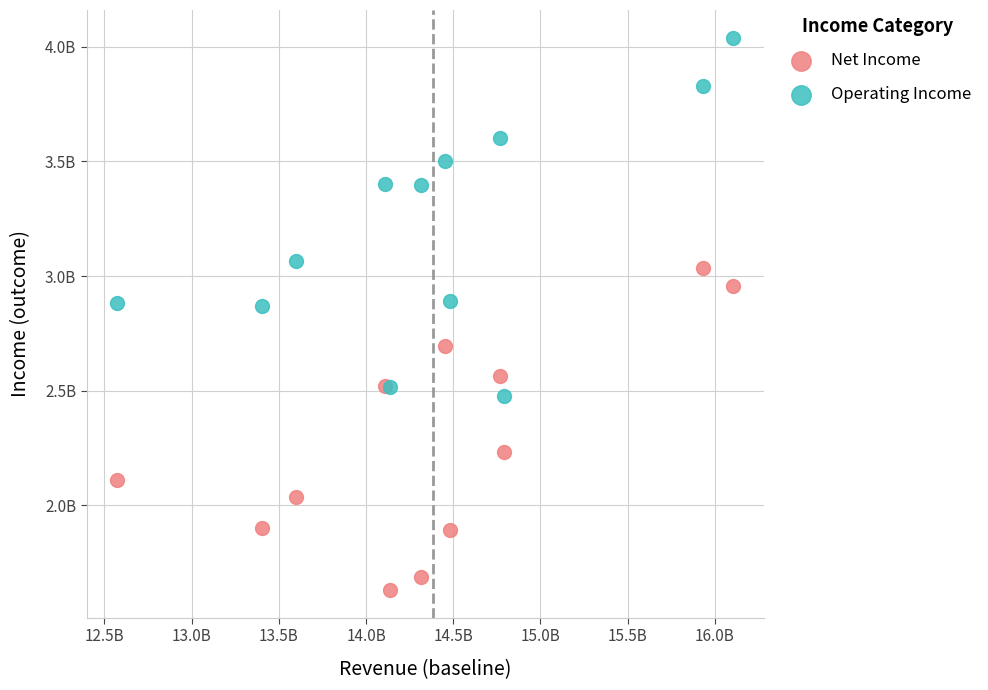

Which series contains the lowest Y value?

Net Income